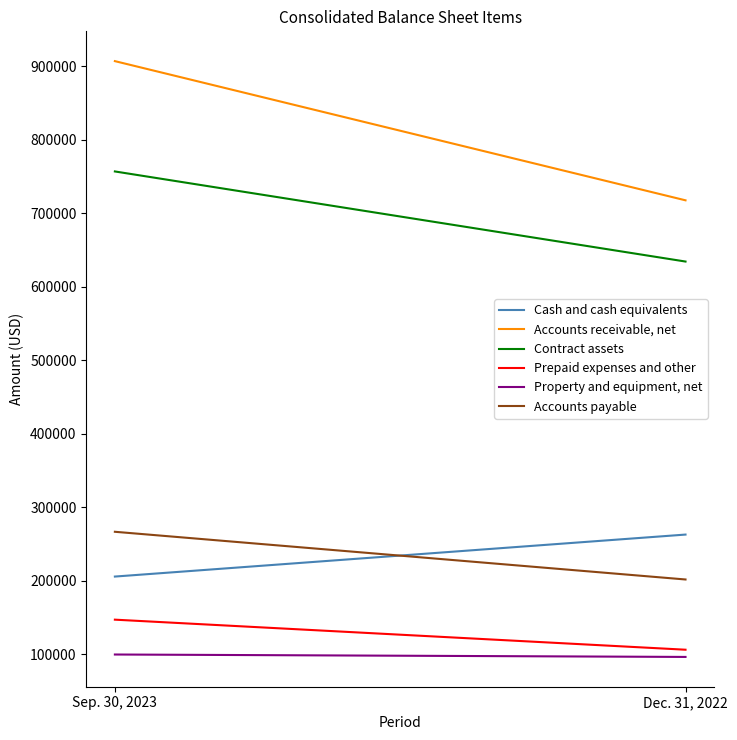

At which category does the chart reach its peak across all series?

Sep. 30, 2023